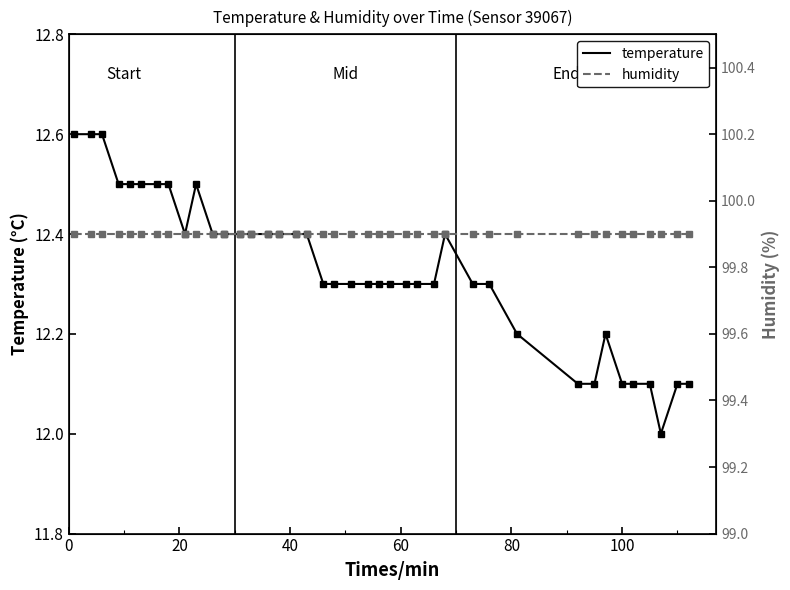

Rank the series by their maximum value, from highest to lowest.

humidity, temperature